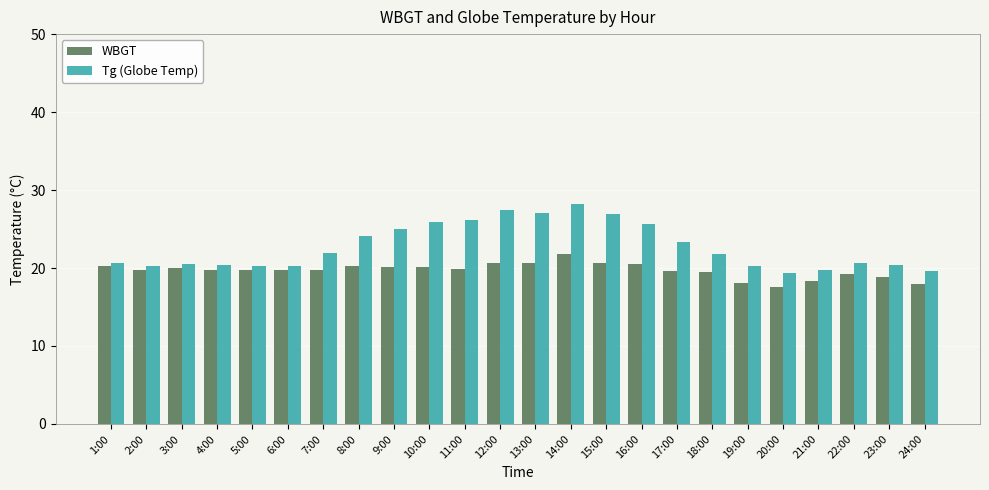

What is the difference between the WBGT values at 16:00 and 12:00?

0.2